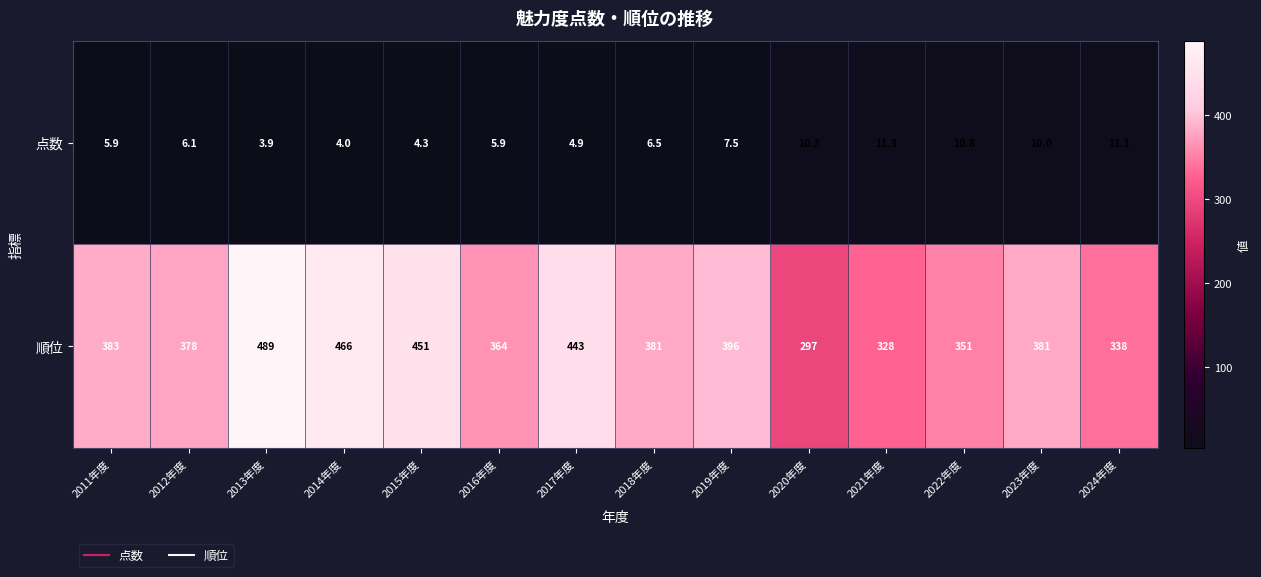

At which category is the sum across all series the highest?

2013年度